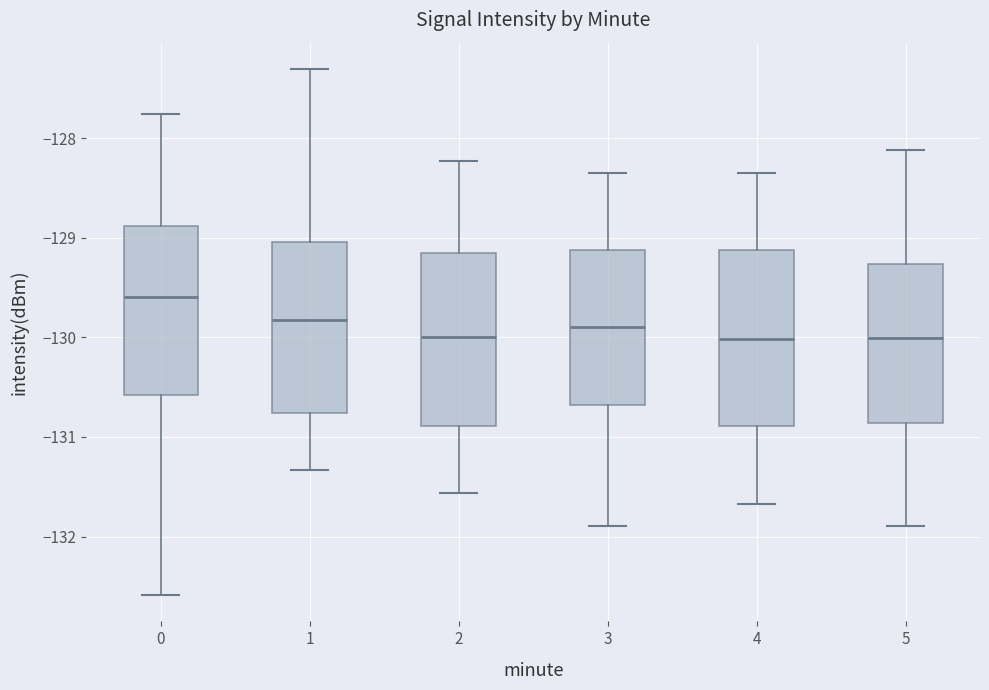

Reading left to right, transcribe this box plot: for each box, give where its median line is, the range the box spans, and where its two whiskers end, as read against the y-axis. The values are not printed on the chart, so give them approximately, as read against the axis.

0: median -129.6, box -130.6 to -128.9, whiskers -132.6 to -127.8
1: median -129.8, box -130.8 to -129.0, whiskers -131.3 to -127.3
2: median -130.0, box -130.9 to -129.2, whiskers -131.6 to -128.2
3: median -129.9, box -130.7 to -129.1, whiskers -131.9 to -128.3
4: median -130.0, box -130.9 to -129.1, whiskers -131.7 to -128.3
5: median -130.0, box -130.9 to -129.3, whiskers -131.9 to -128.1